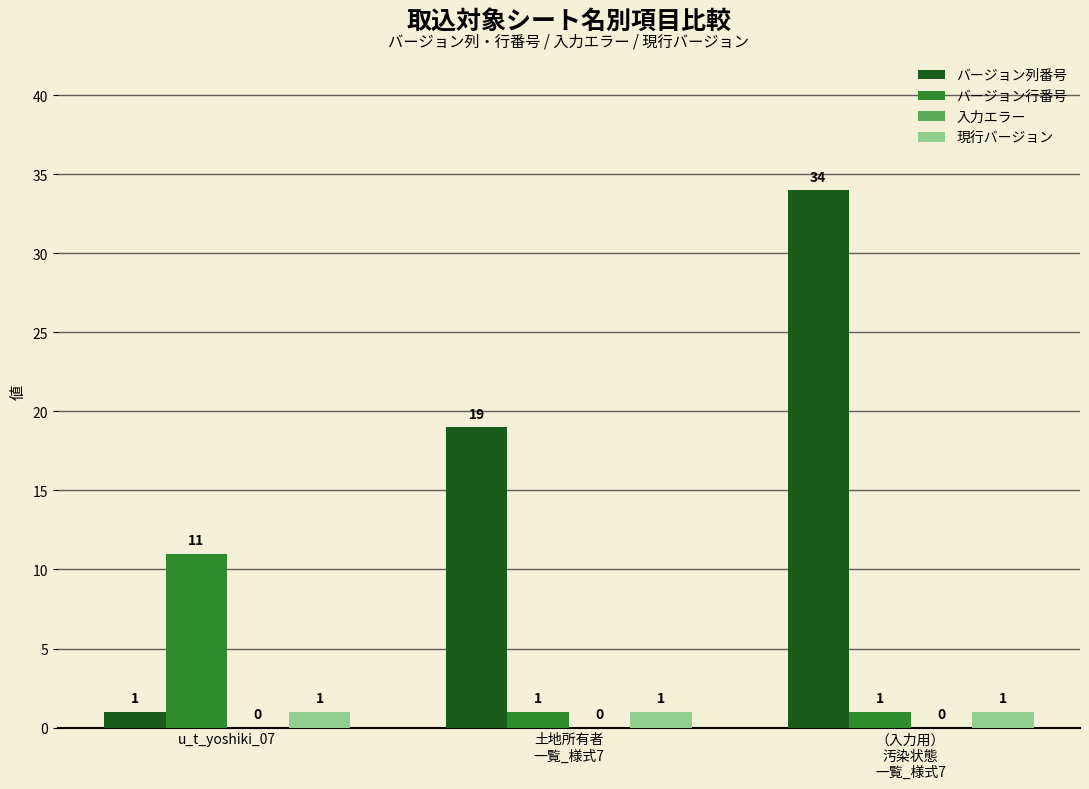

Reading right to left, what are all the values shown in this chart?

バージョン列番号: 34	19	1
バージョン行番号: 1	1	11
現行バージョン: 1	1	1